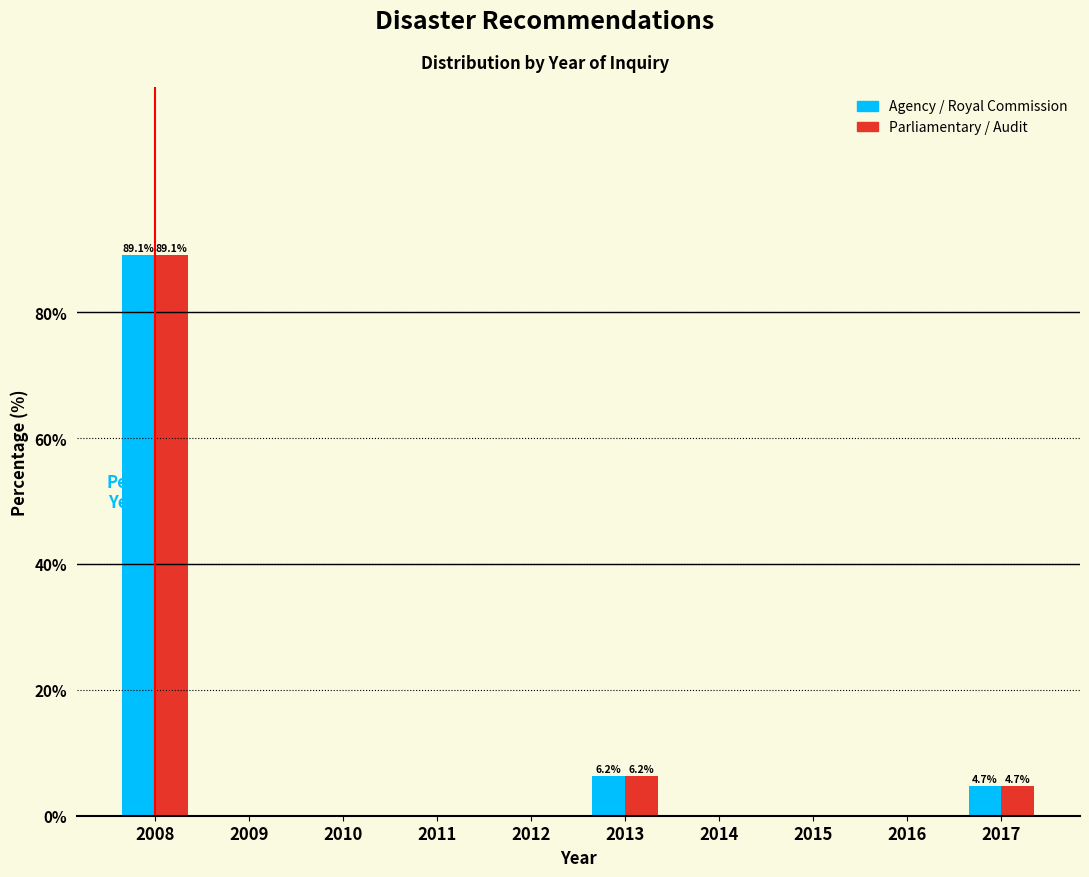

At which category does the chart reach its peak across all series?

2008